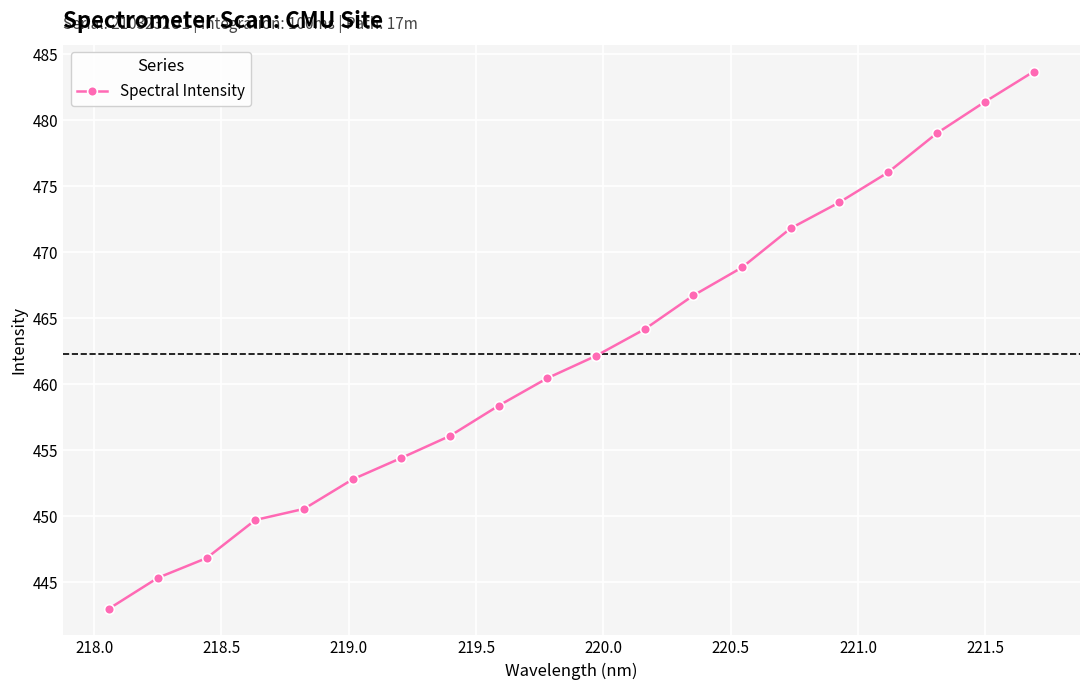

What is the smallest value displayed?

443.0